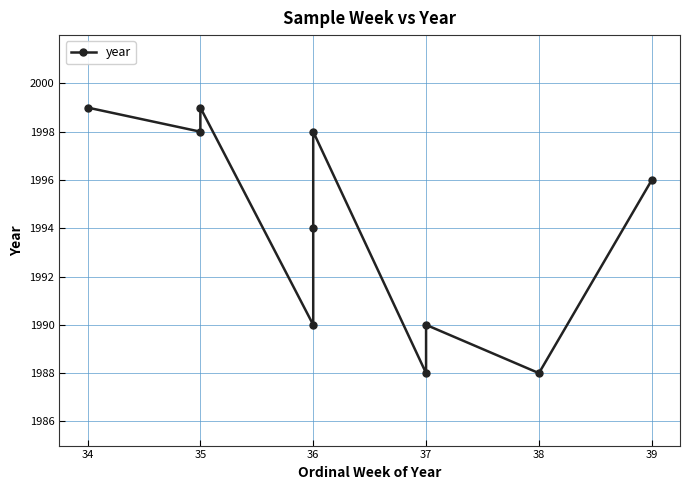

What is the difference between the second highest and second lowest values?

11